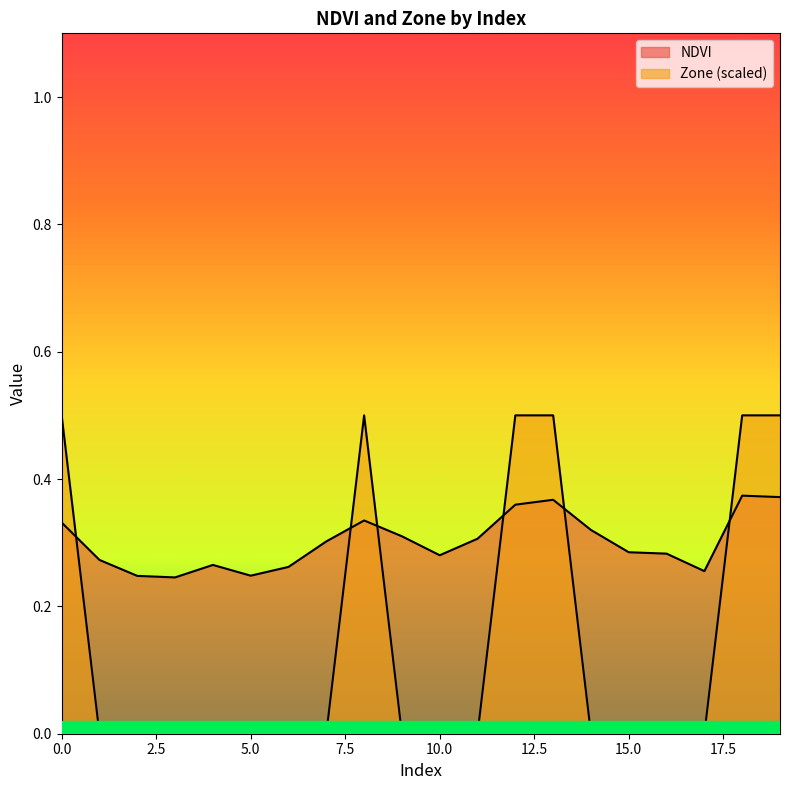

What are all the series names shown in the legend?

NDVI, Zone